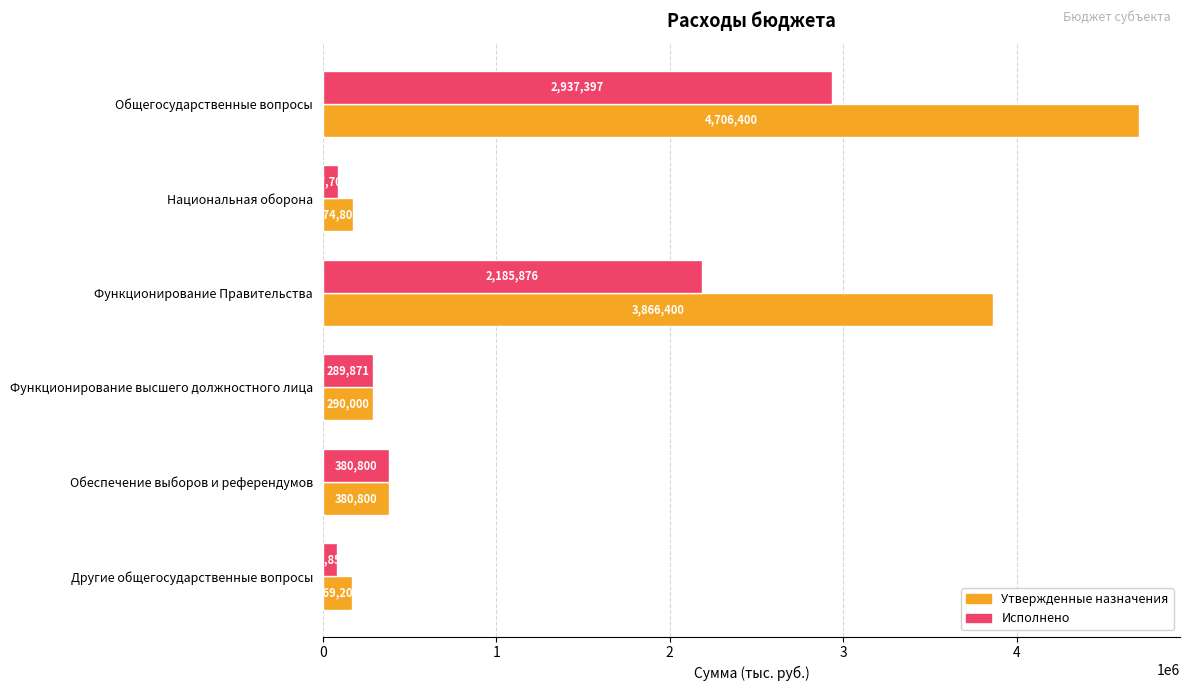

List the series in order of their peak value, lowest first.

Исполнено, Утвержденные назначения